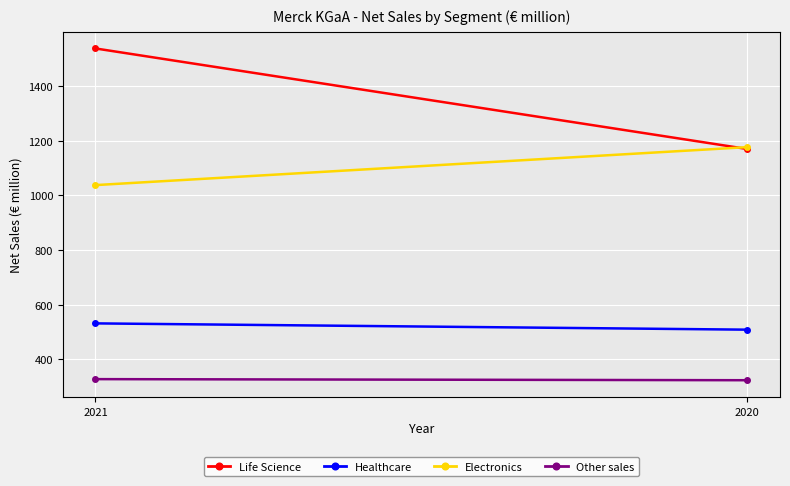

What is the difference between the highest and lowest values at 2021?

1210